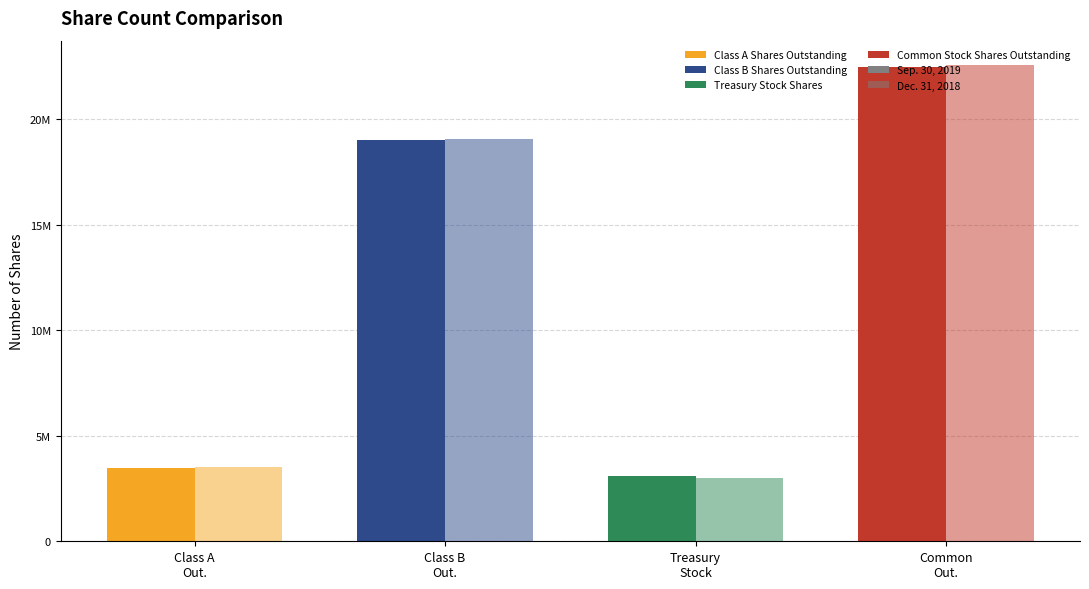

At which category is the sum across all series the highest?

Common Stock Shares Outstanding